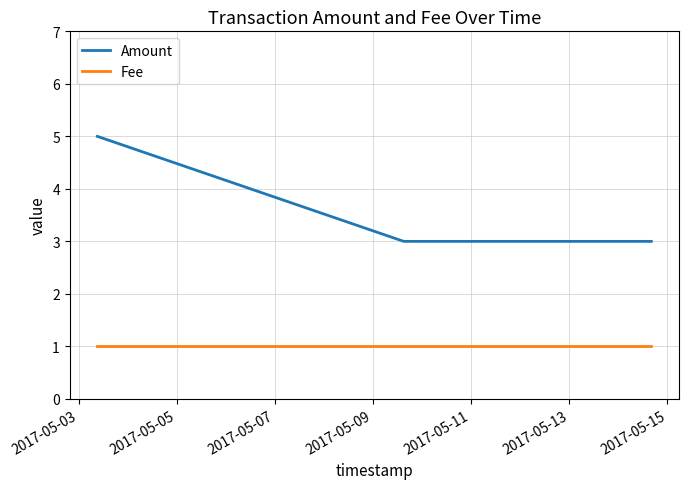

Which series has the largest total across all categories?

Amount